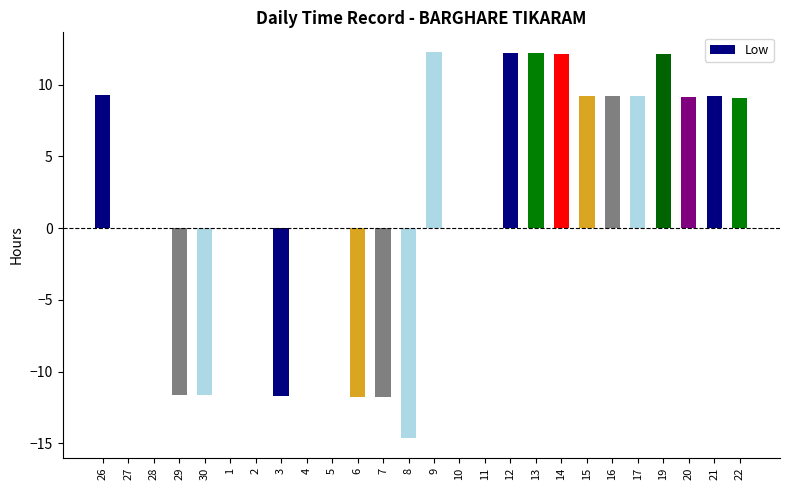

What is the change in value from 26 to 3?

-21.0